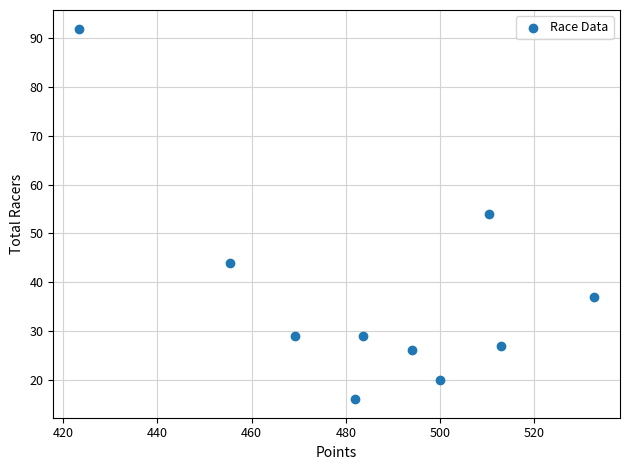

What is the average Y value?

37